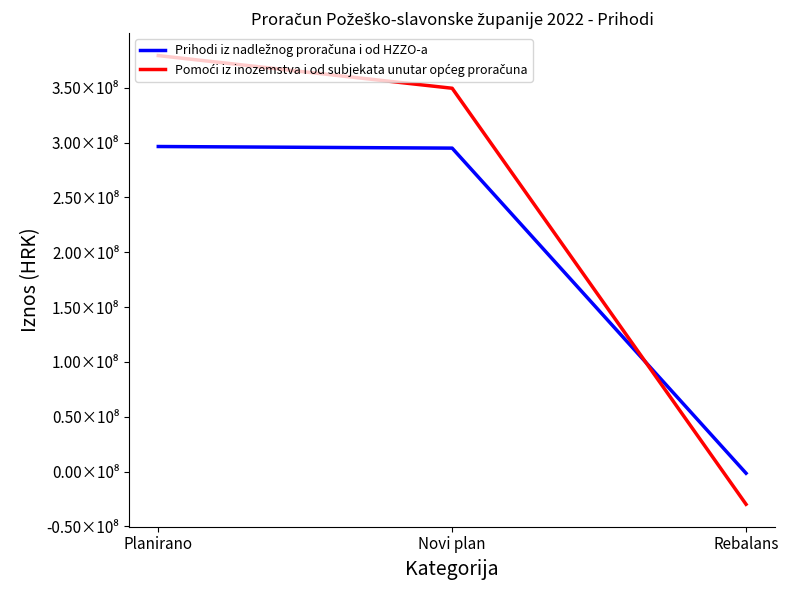

What is the greatest value displayed?

379253035.8